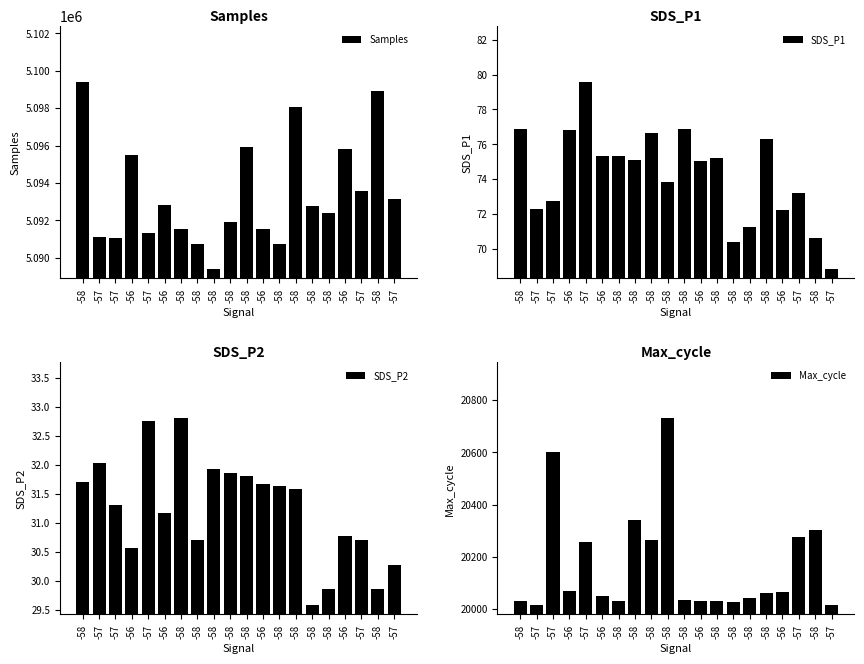

Rank the series at -58 from highest to lowest value.

Samples, Max_cycle, SDS_P1, SDS_P2